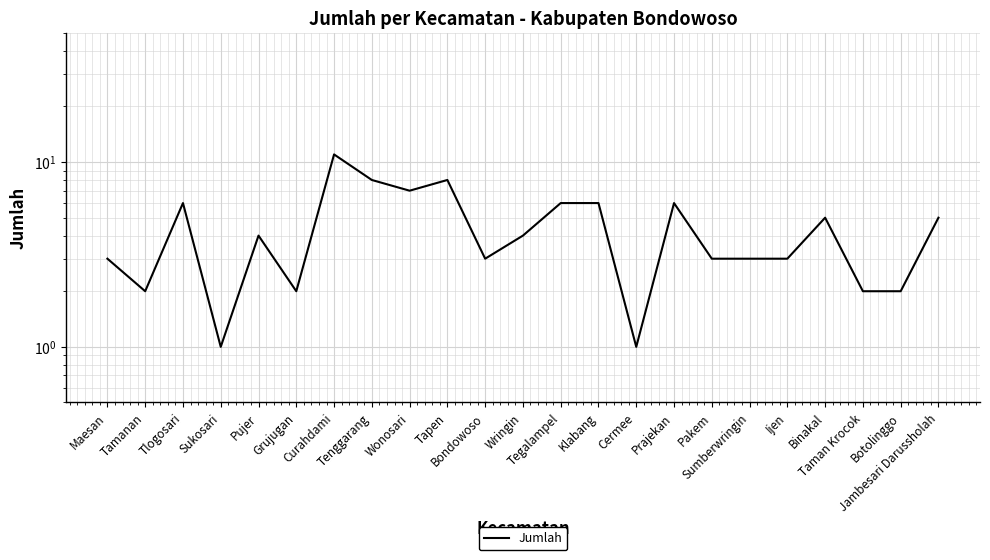

What position from the right is Klabang?

10